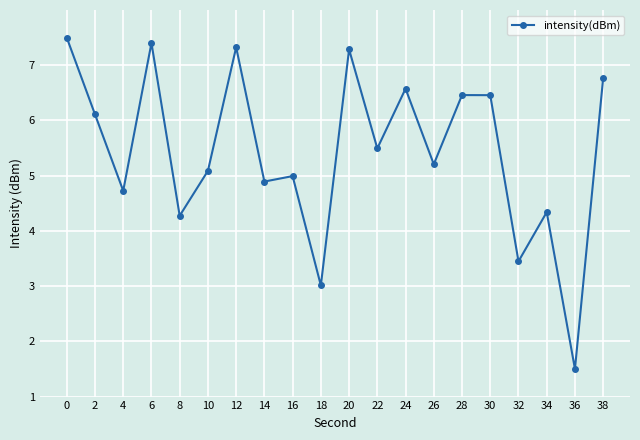

Between 18 and 10, which is larger?

10